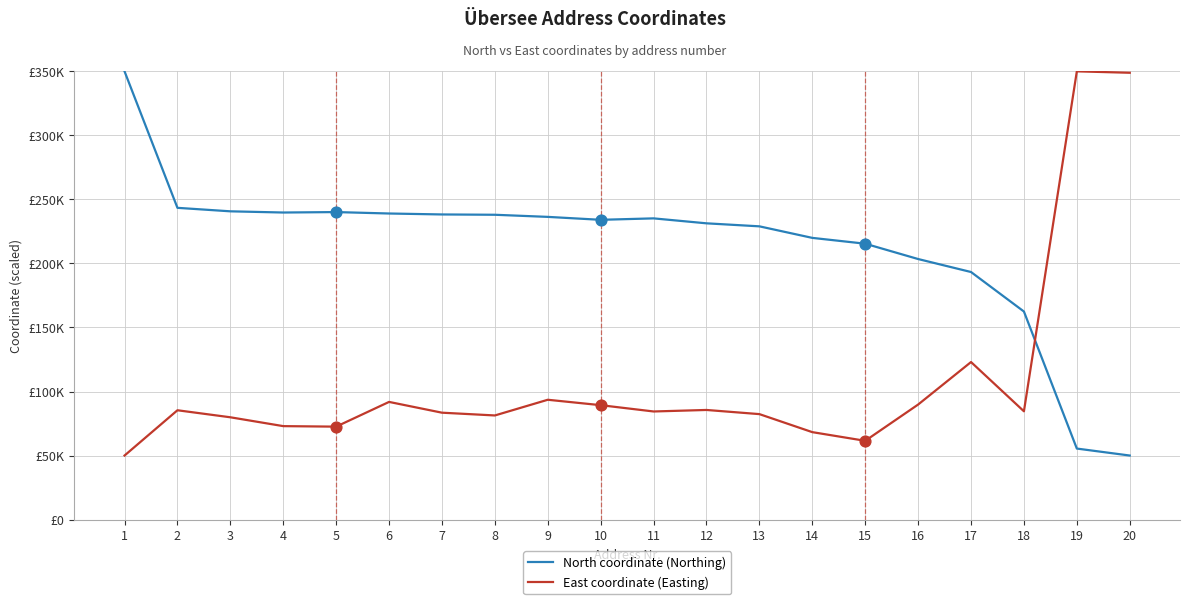

Is the value of North coordinate (Northing) at 14 greater than the value of East coordinate (Easting) at 13?

Yes